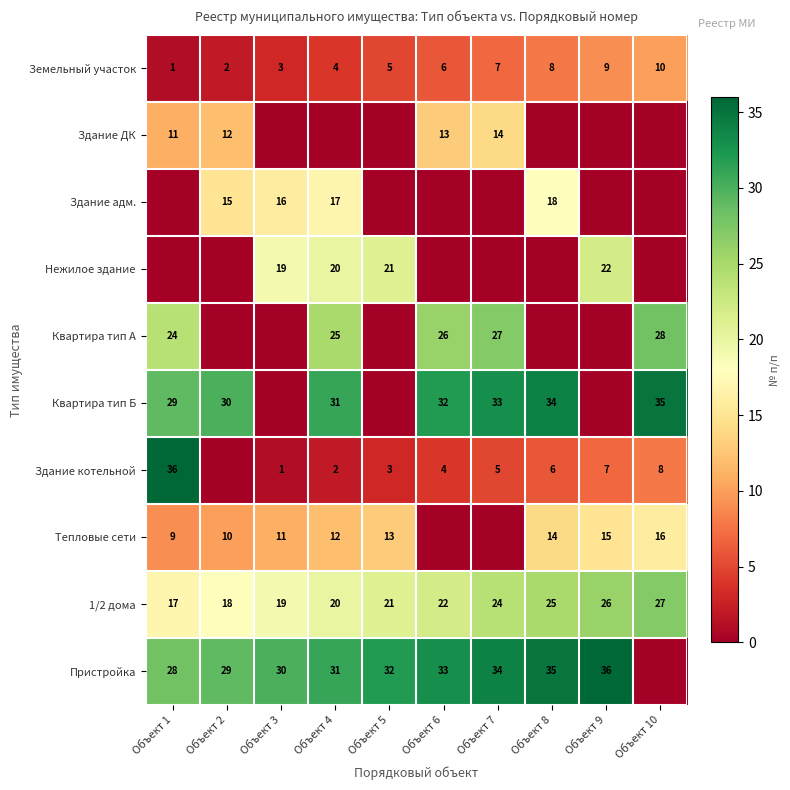

What is the greatest value displayed?

36